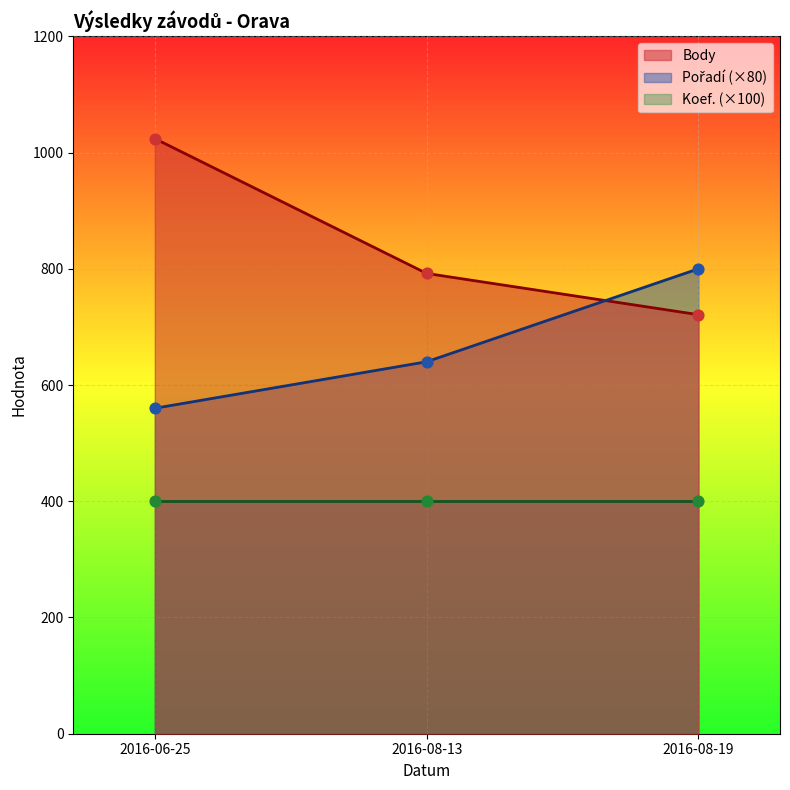

What is the highest value of the Body series?

1024